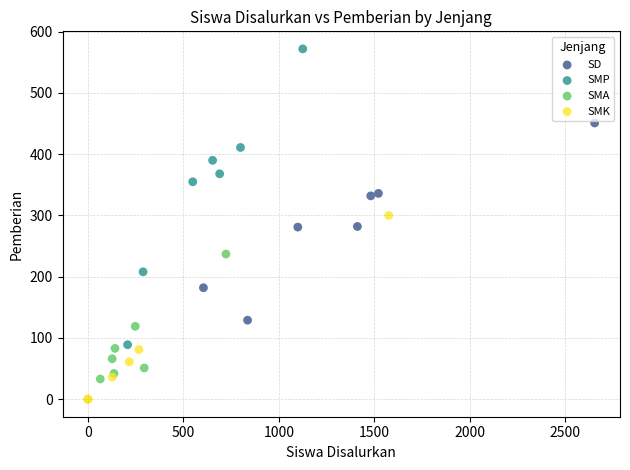

Which series reaches the maximum Y coordinate?

SMP